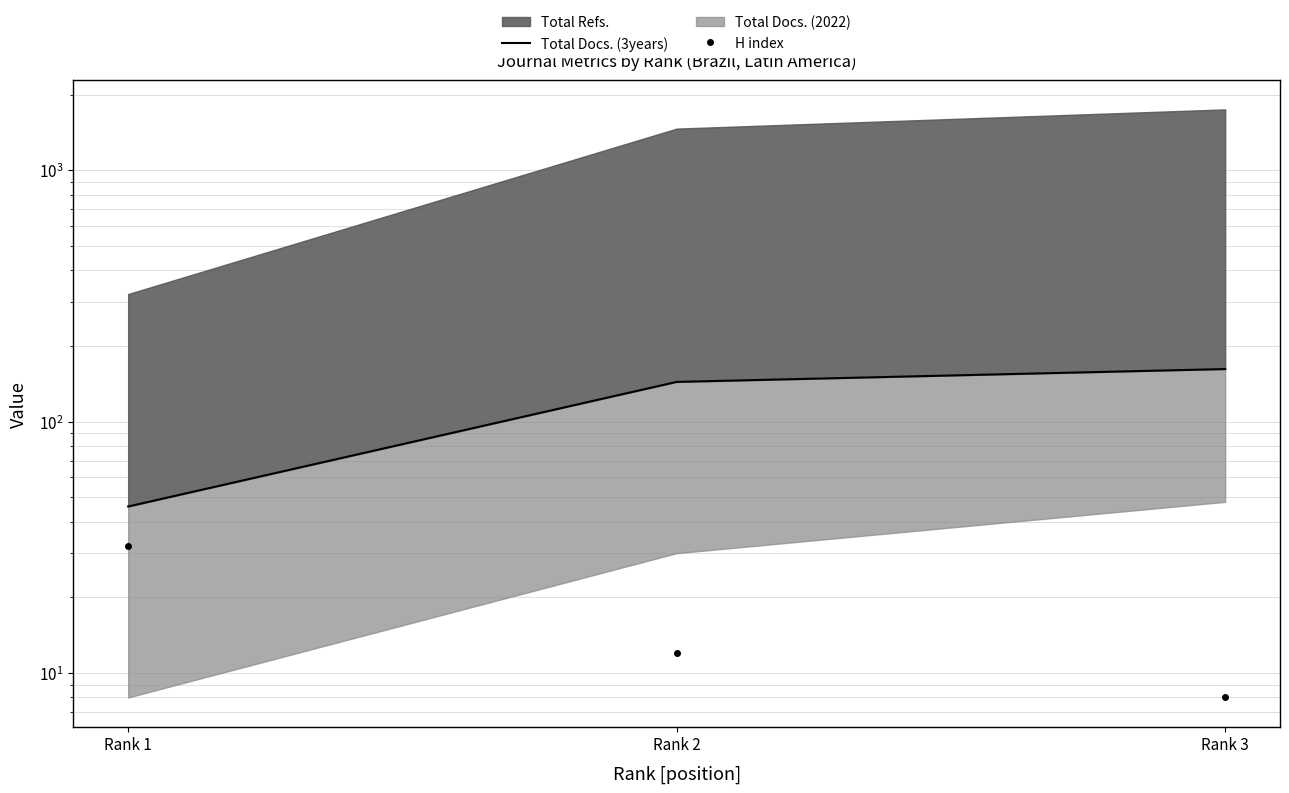

What is the difference between the maximum and minimum values in the Total Docs. (3years) series?

116